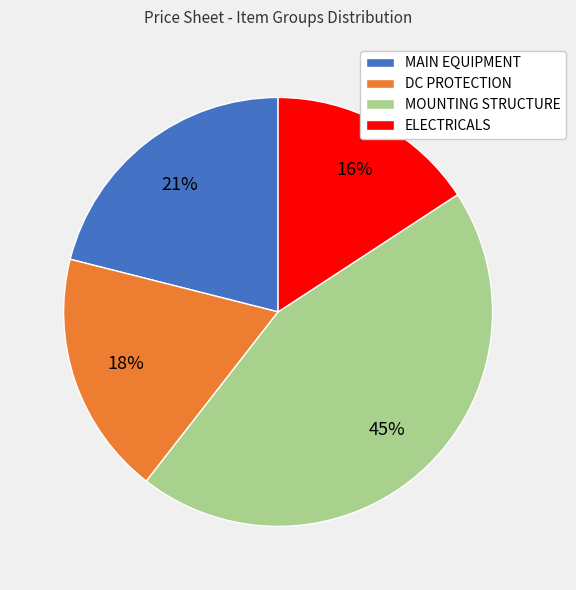

Approximately how many times larger is the value at MOUNTING STRUCTURE compared to MAIN EQUIPMENT?

2.1